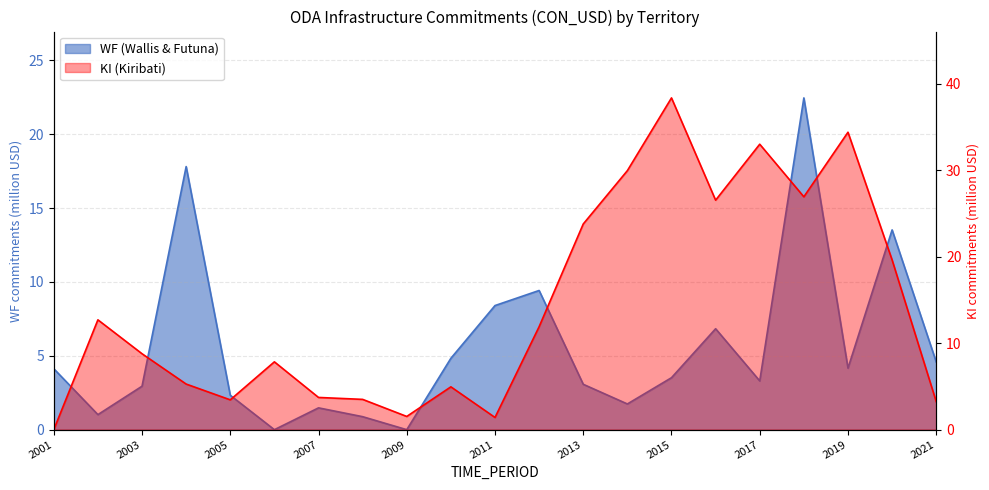

Reading left to right, list all the values displayed in this chart.

WF (Wallis & Futuna): 2001=4.1	2002=1.0	2003=2.9	2004=17.8	2005=2.3	2006=0.0	2007=1.5	2008=0.9	2009=0.0	2010=4.8	2011=8.4	2012=9.4	2013=3.1	2014=1.7	2015=3.5	2016=6.8	2017=3.3	2018=22.5	2019=4.2	2020=13.5	2021=4.6
KI (Kiribati): 2001=0.0	2002=12.7	2003=8.8	2004=5.3	2005=3.5	2006=7.8	2007=3.7	2008=3.5	2009=1.5	2010=5.0	2011=1.4	2012=11.9	2013=23.8	2014=30.0	2015=38.4	2016=26.5	2017=33.0	2018=26.9	2019=34.4	2020=19.6	2021=3.2